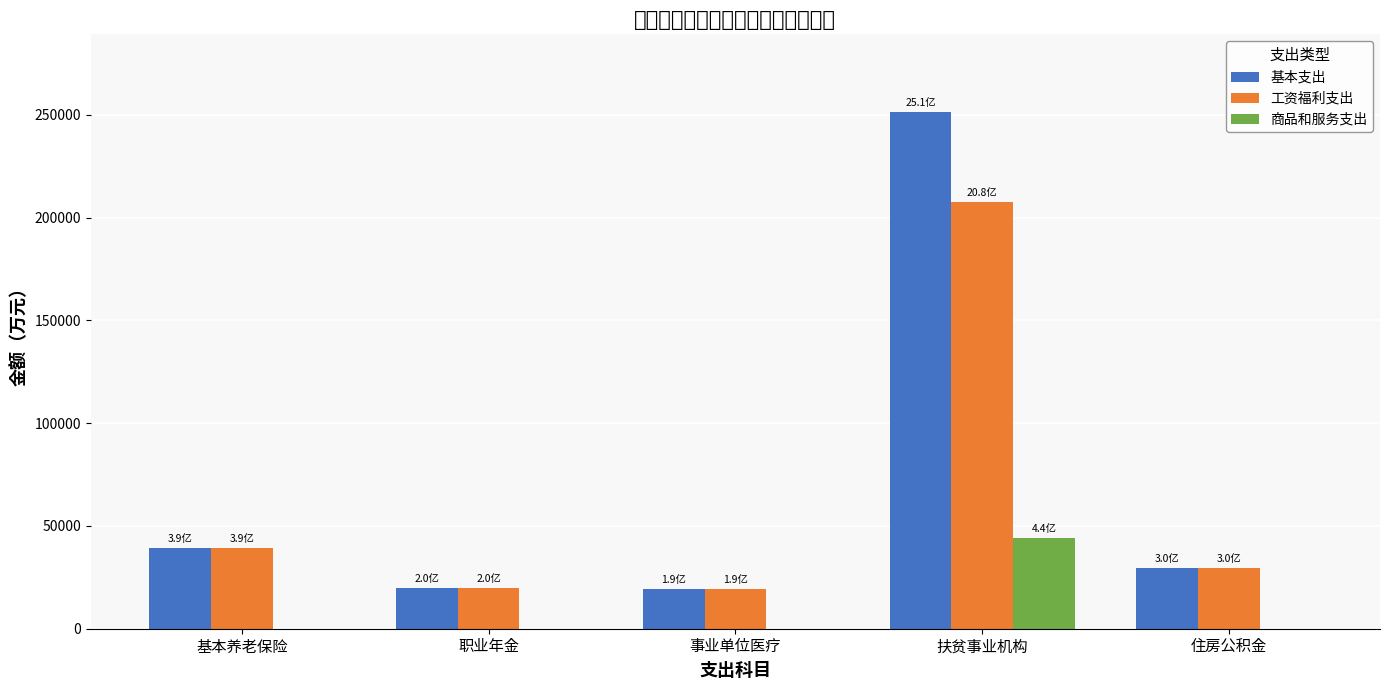

How many bars are there in total?

15